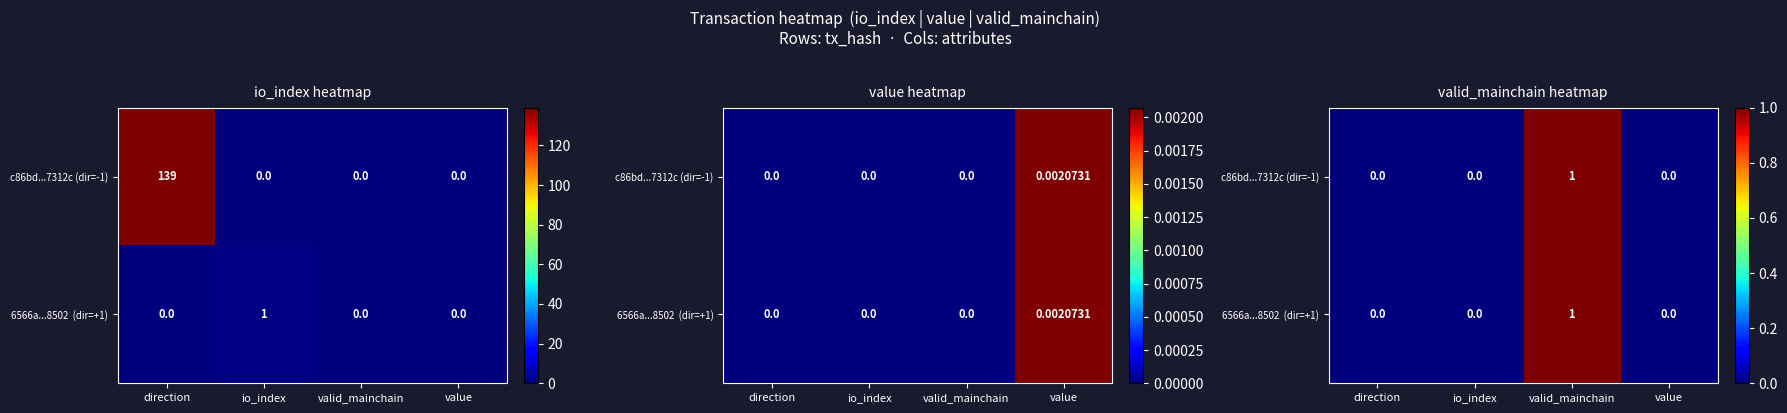

List the labels in order of 6566a...8502 (dir=+1) value, largest first.

valid_mainchain, direction, io_index, value